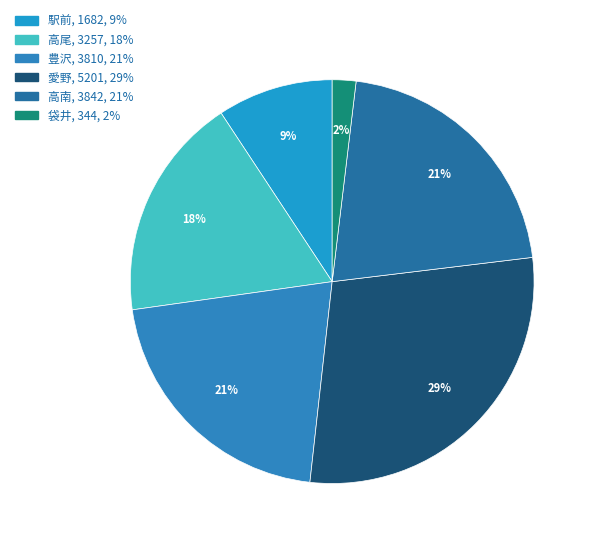

To the nearest percent, what percentage of the pie is 袋井?

2%